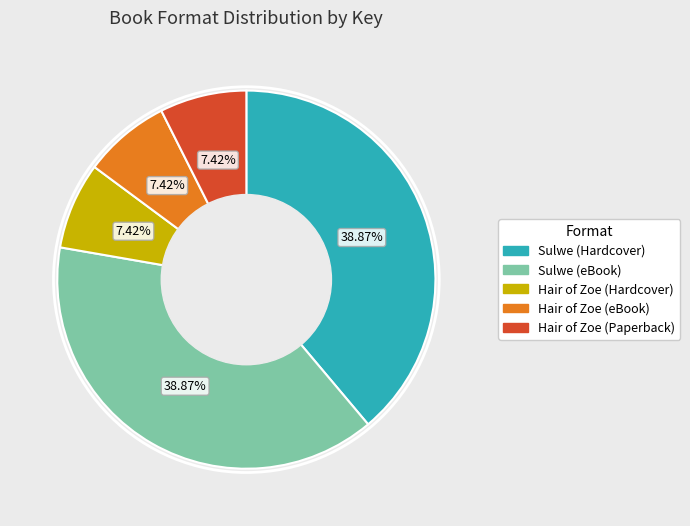

Do Hair of Zoe (Paperback) and Sulwe (Hardcover) together represent more than half of the pie?

No